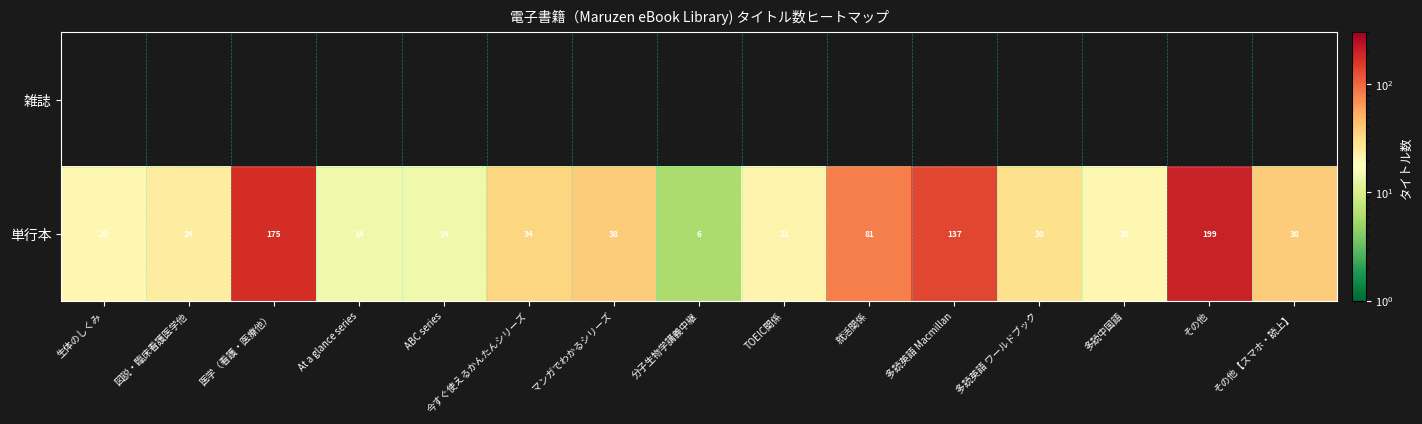

At which label does 単行本 first exceed 30?

医学（看護・医療他）